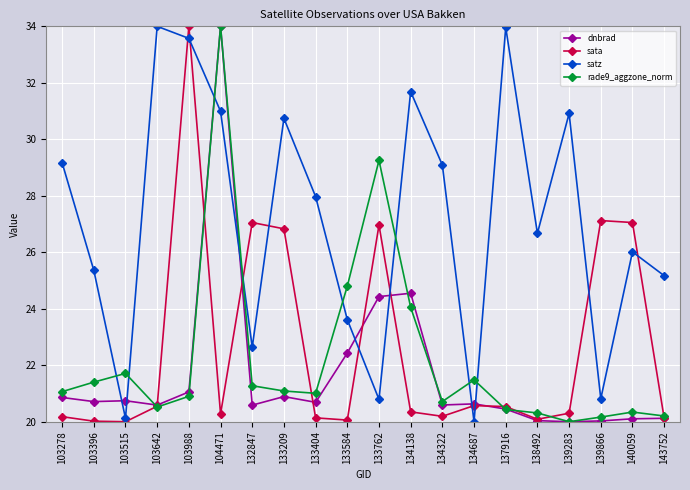

Is the value of satz at 103278 greater than the value of sata at 103642?

Yes